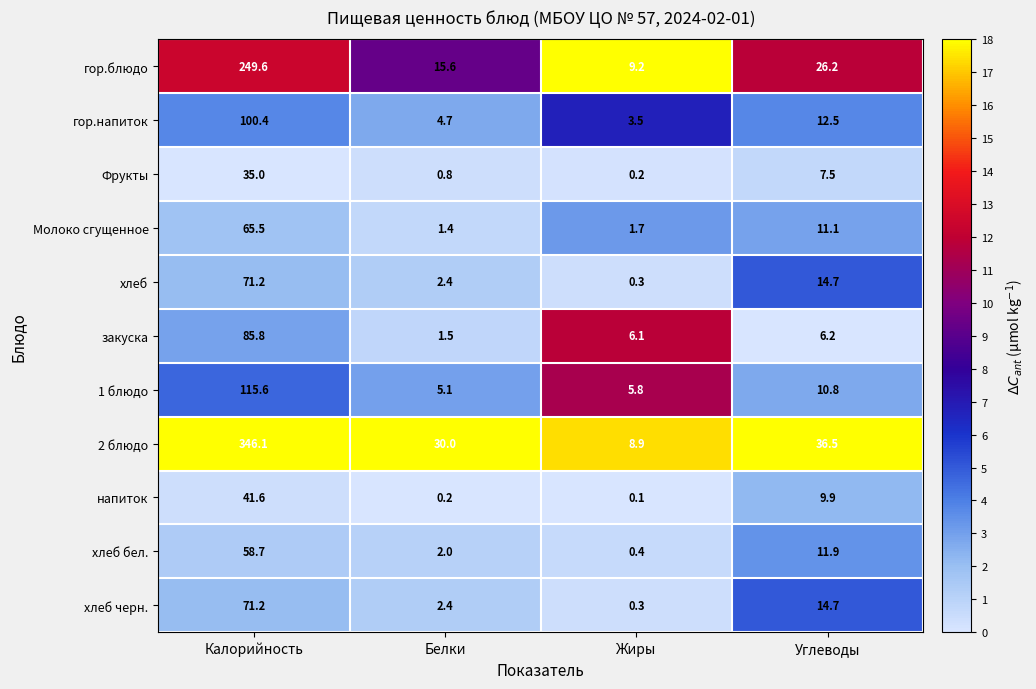

Which series has the widest spread of values?

2 блюдо